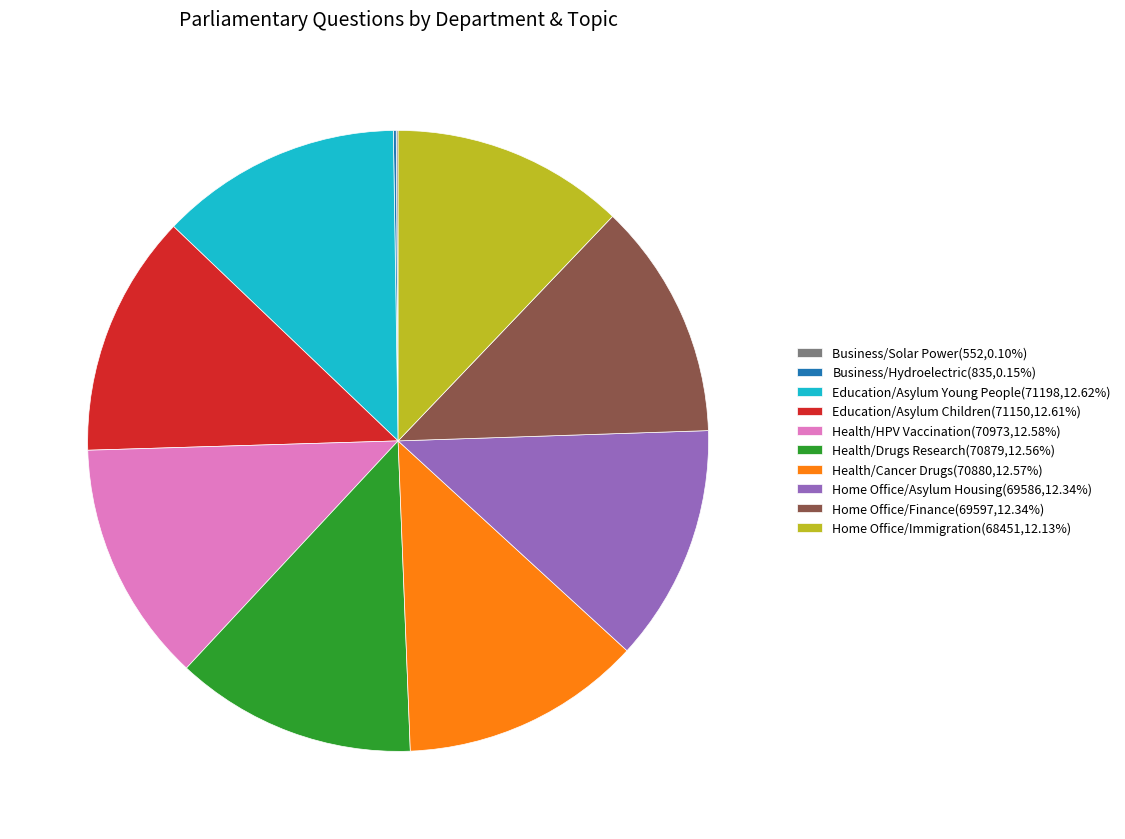

Is there a majority slice in this chart?

No